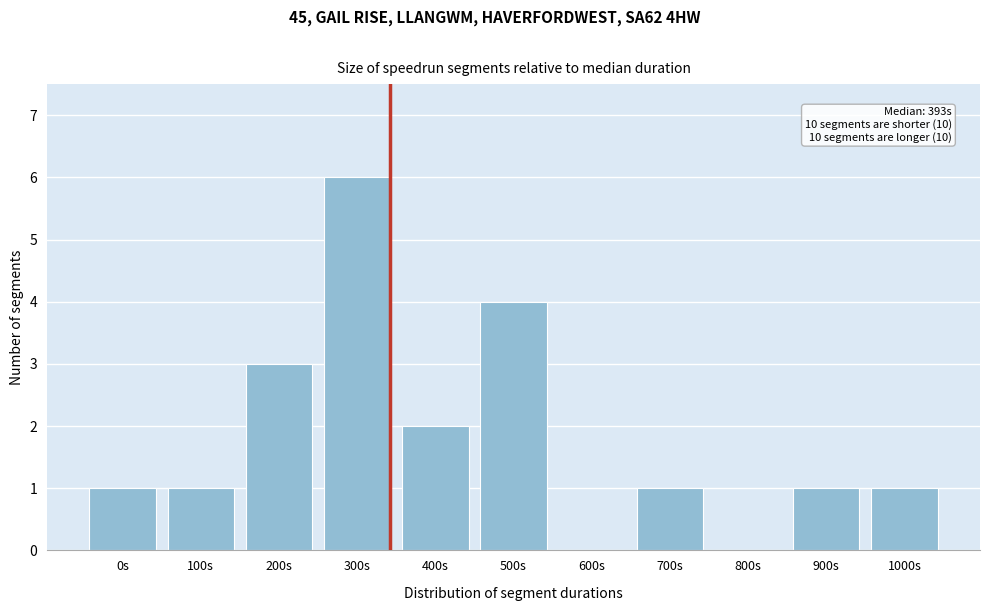

Reading left to right, list all the values displayed in this chart.

0s=1	100s=1	200s=3	300s=6	400s=2	500s=4	600s=0	700s=1	800s=0	900s=1	1000s=1